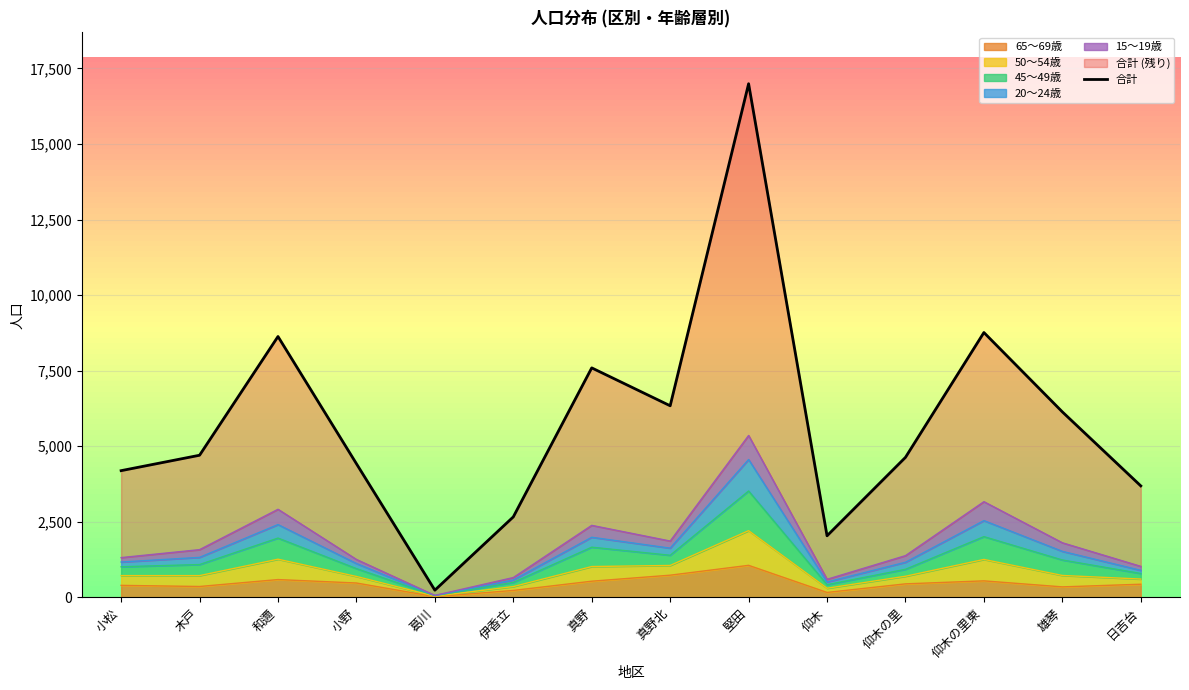

What is the sum of the values at 小野 and 日吉台?

8110